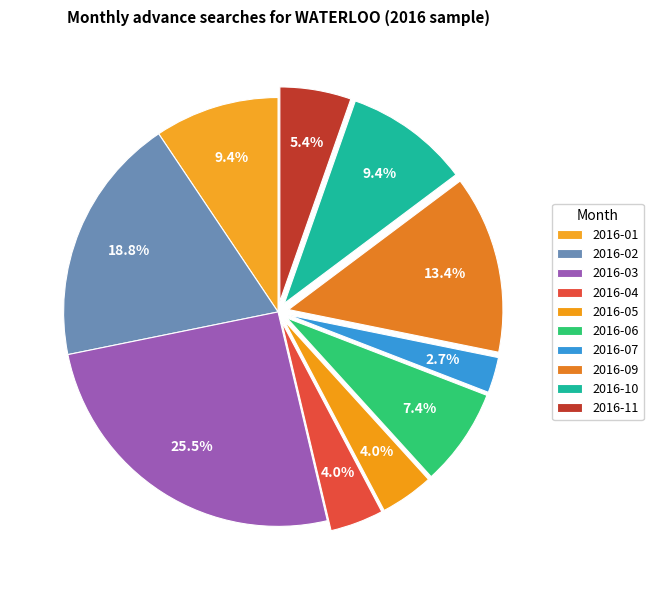

How many slices are in this pie chart?

10